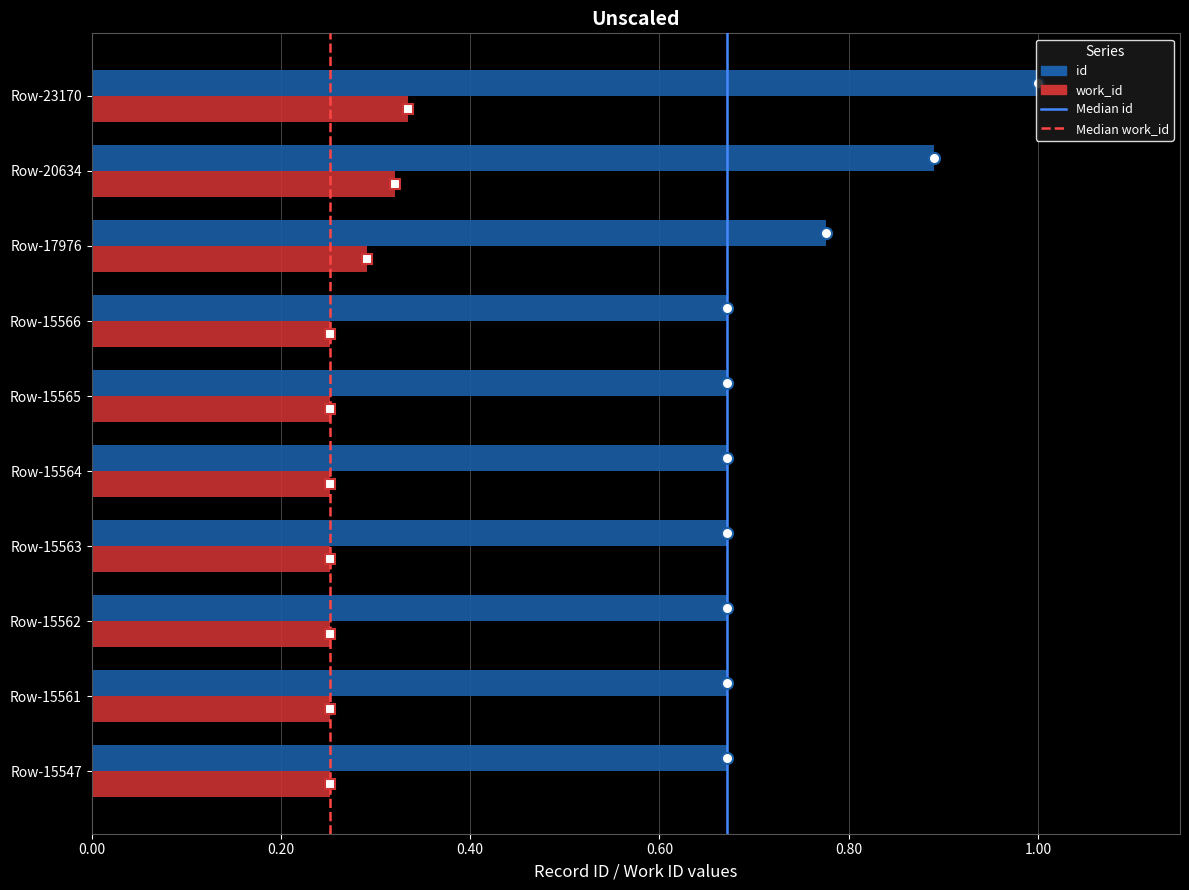

Which series has the largest total across all categories?

id